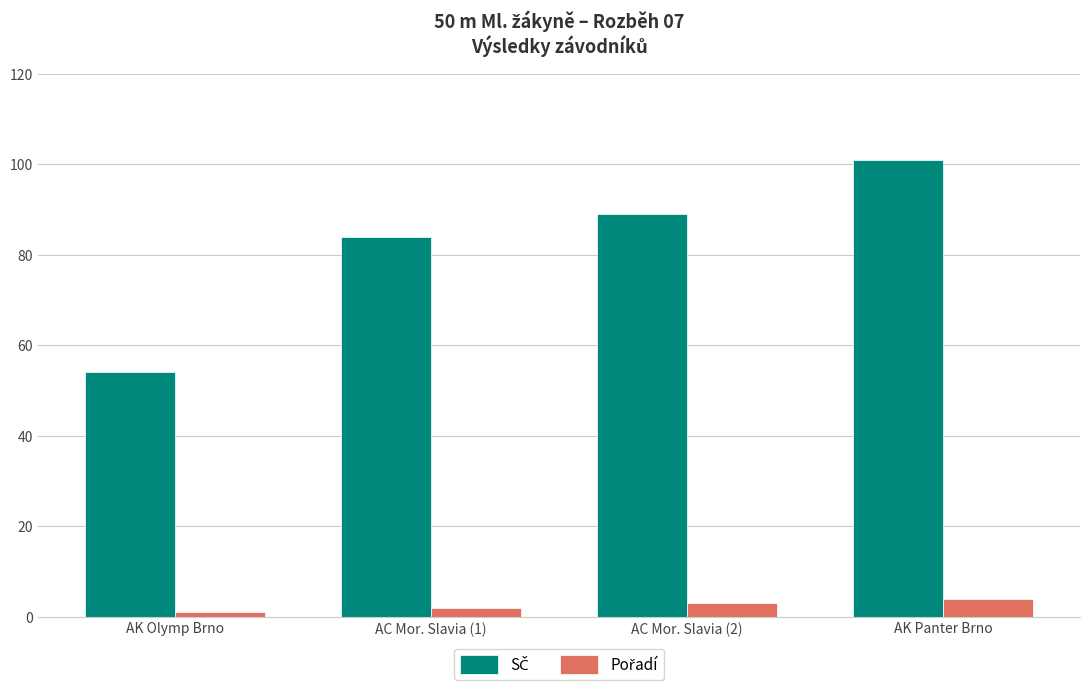

How many series are shown in this chart?

2